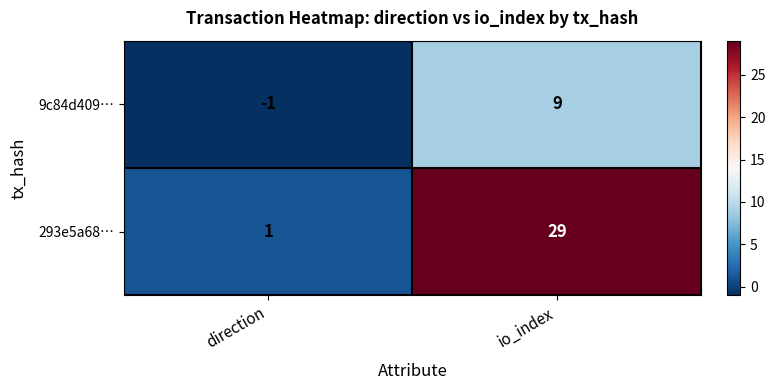

What is the difference between the 293e5a68… values at io_index and direction?

28